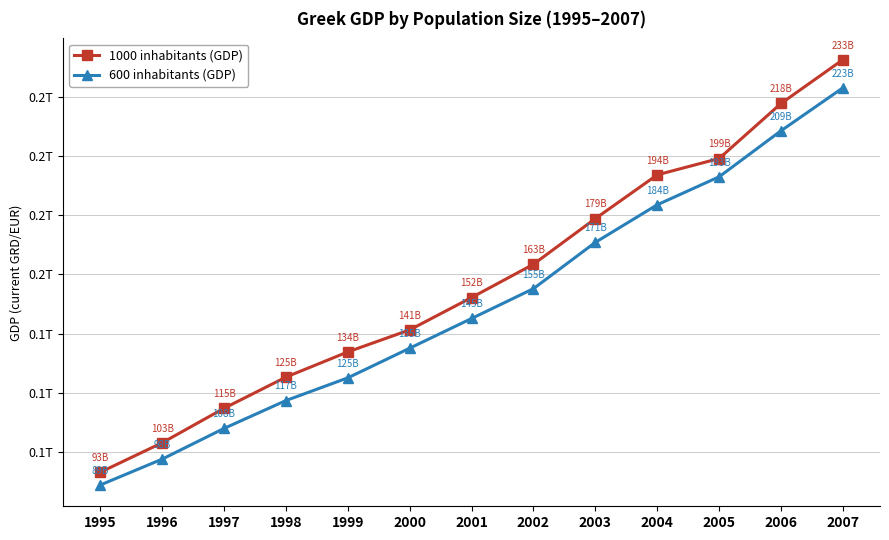

What is the total value across all series at 1999?

258798488889.2